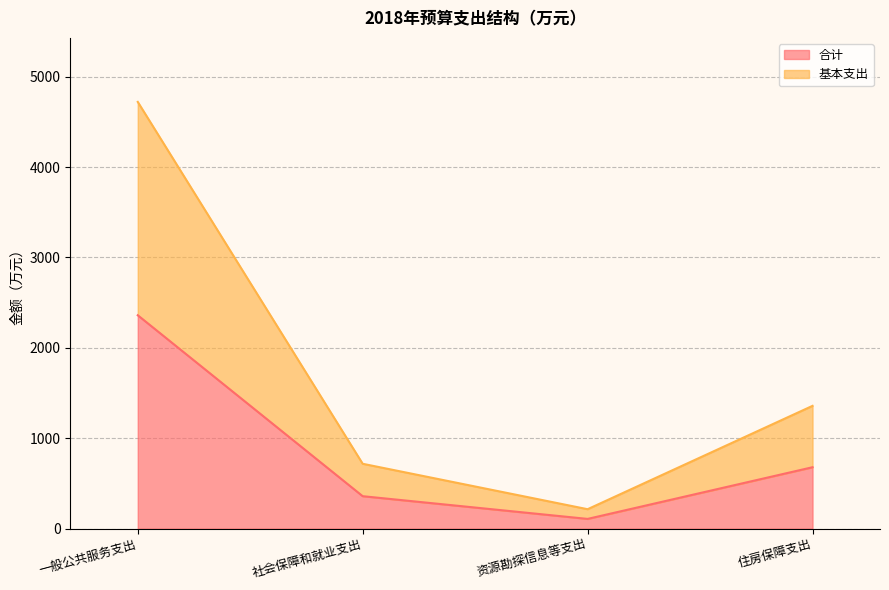

Reading left to right, extract all data points from this chart.

合计: 一般公共服务支出=2360.2	社会保障和就业支出=358.6	资源勘探信息等支出=107.3	住房保障支出=679.0
基本支出: 一般公共服务支出=4720.5	社会保障和就业支出=717.1	资源勘探信息等支出=214.6	住房保障支出=1357.9